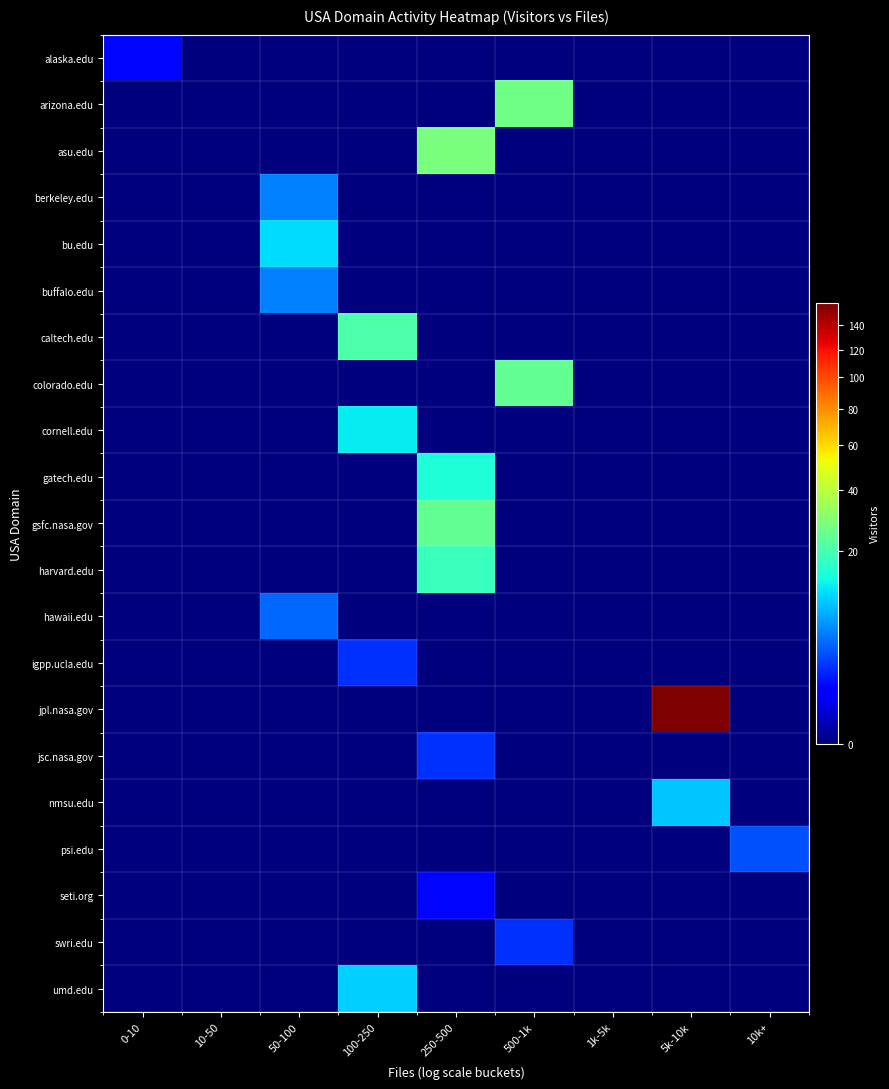

At which category is the sum across all series the highest?

5k-10k